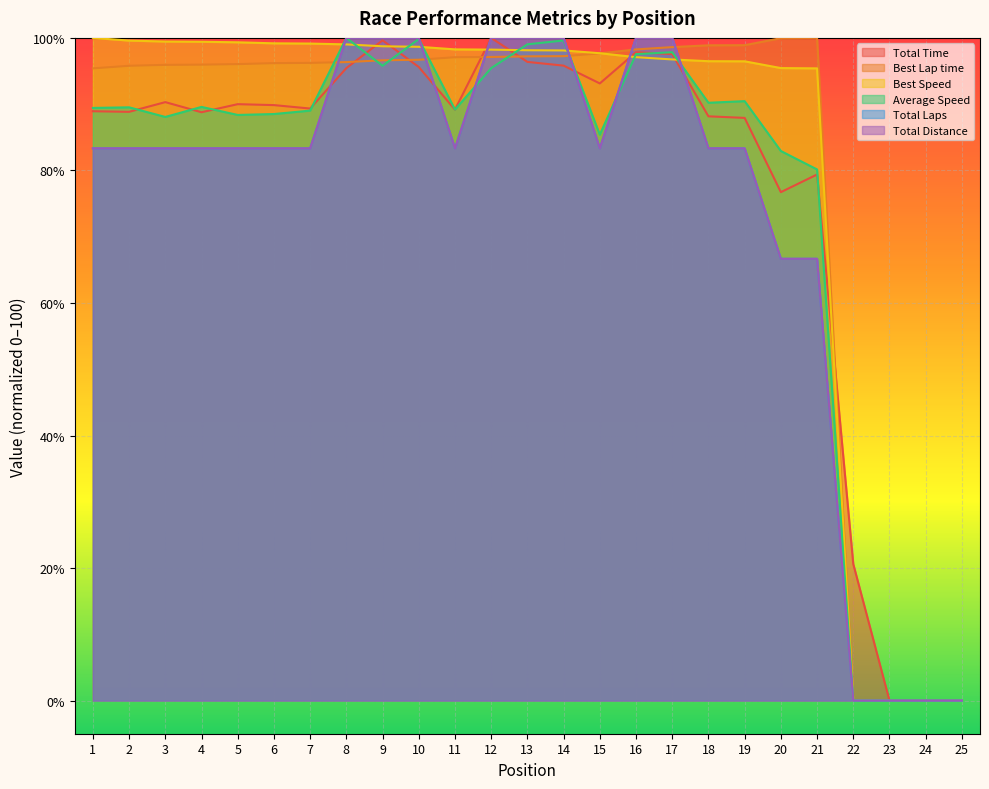

Where does the Best Speed series first go above 98?

1